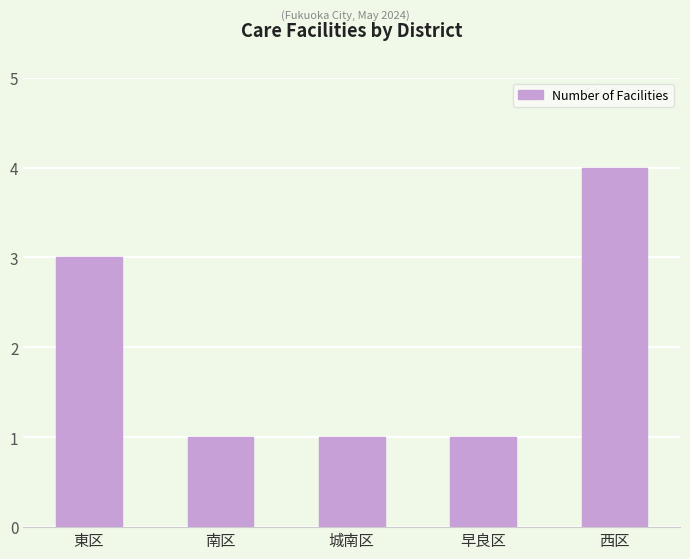

Reading left to right, extract all data points from this chart.

3	1	1	1	4